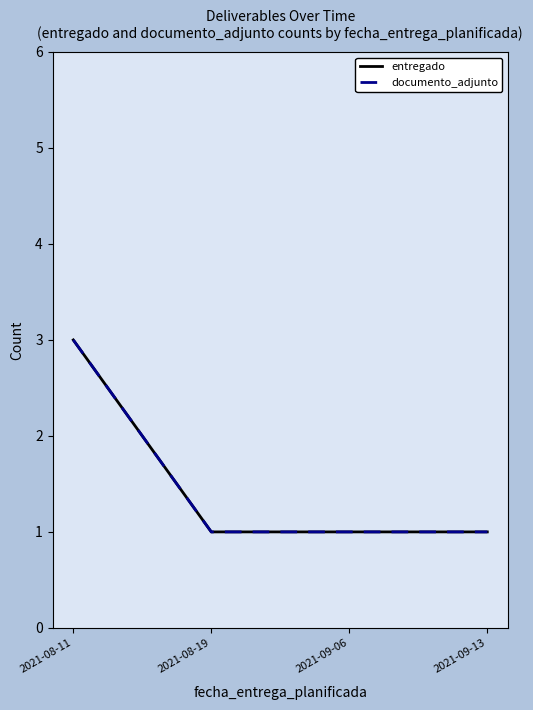

Does the chart display data point markers on the line(s)?

No